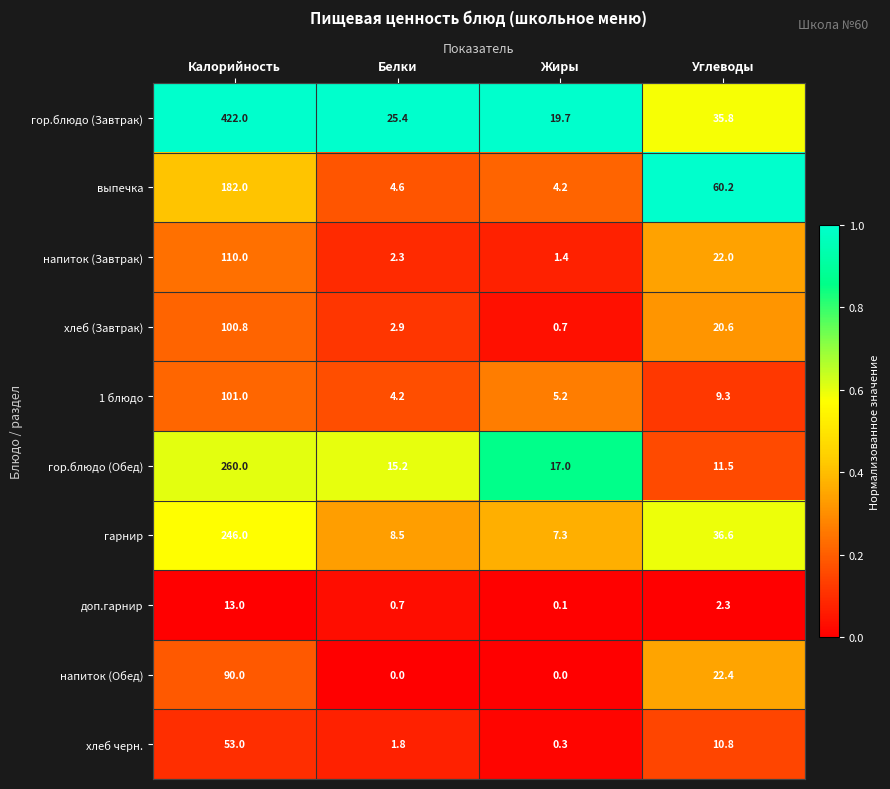

The хлеб черн. series shows 0.3 at Жиры. True or false?

True